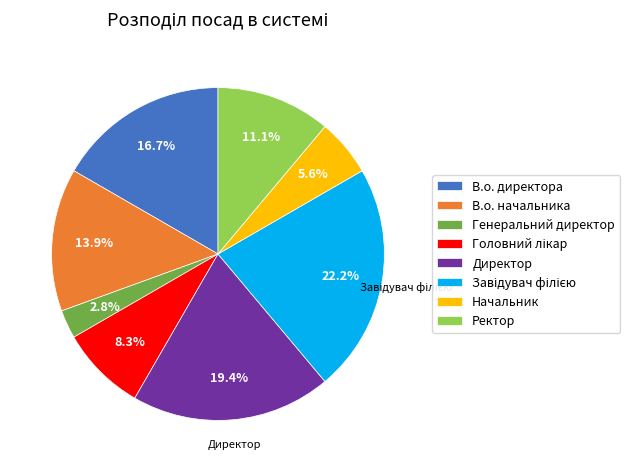

What is the smallest slice in the pie chart?

Генеральний директор